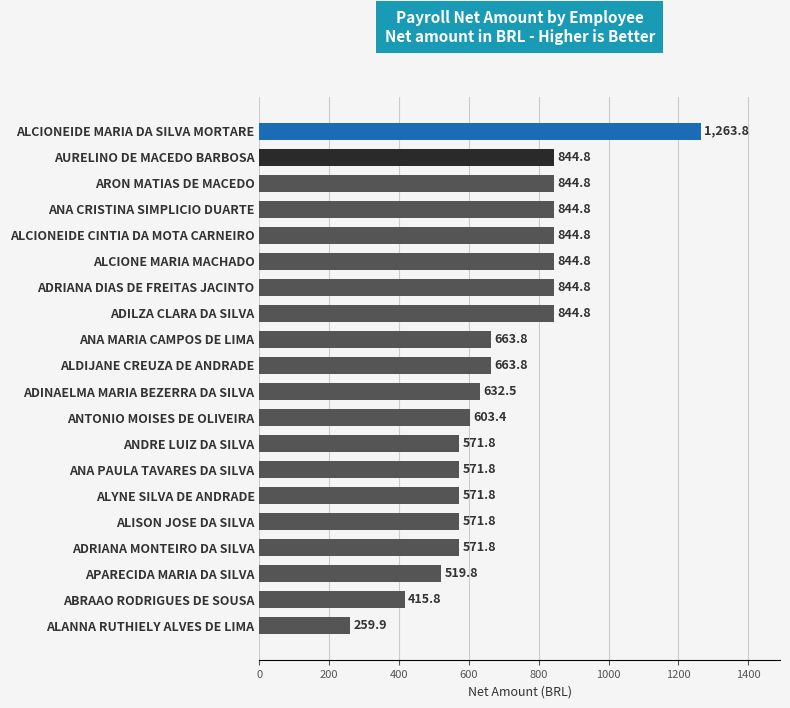

Is it true that the value at ANDRE LUIZ DA SILVA is 571.8?

True